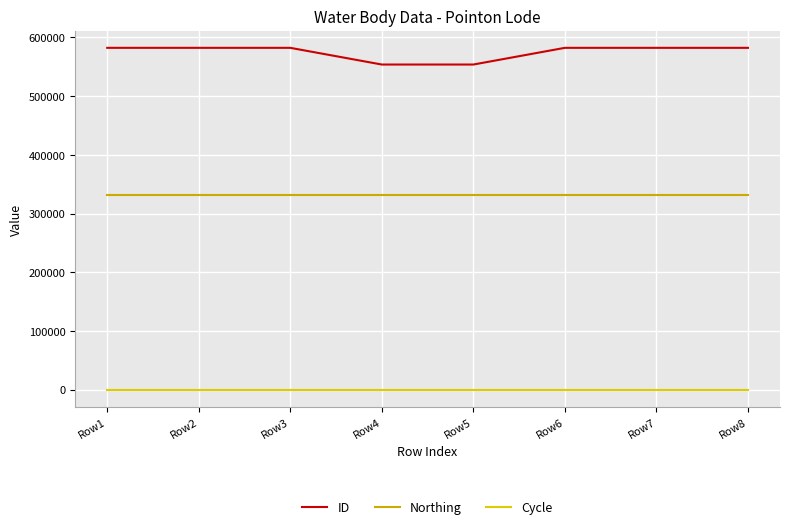

Reading right to left, list all the values displayed in this chart.

ID: 582400	582401	582402	553967	553968	582404	582405	582408
Northing: 331217	331217	331217	331217	331217	331217	331217	331217
Cycle: 3	3	3	3	3	3	3	3